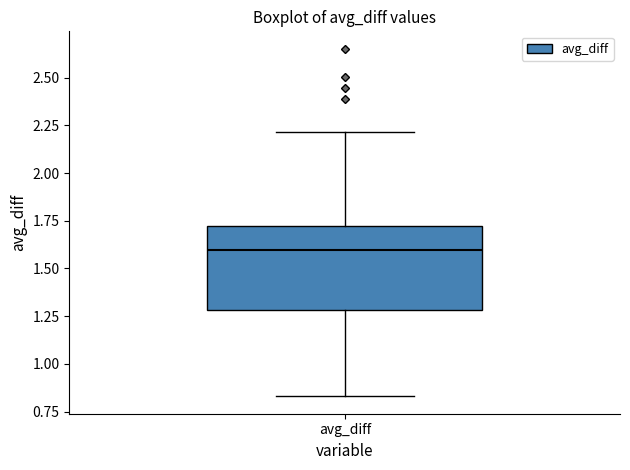

Transcribe this box plot: give where the median line is, the range the box spans, and where the two whiskers end, as read against the y-axis. The values are not printed on the chart, so give them approximately, as read against the axis.

median 1.60, box 1.30 to 1.70, whiskers 0.85 to 2.20